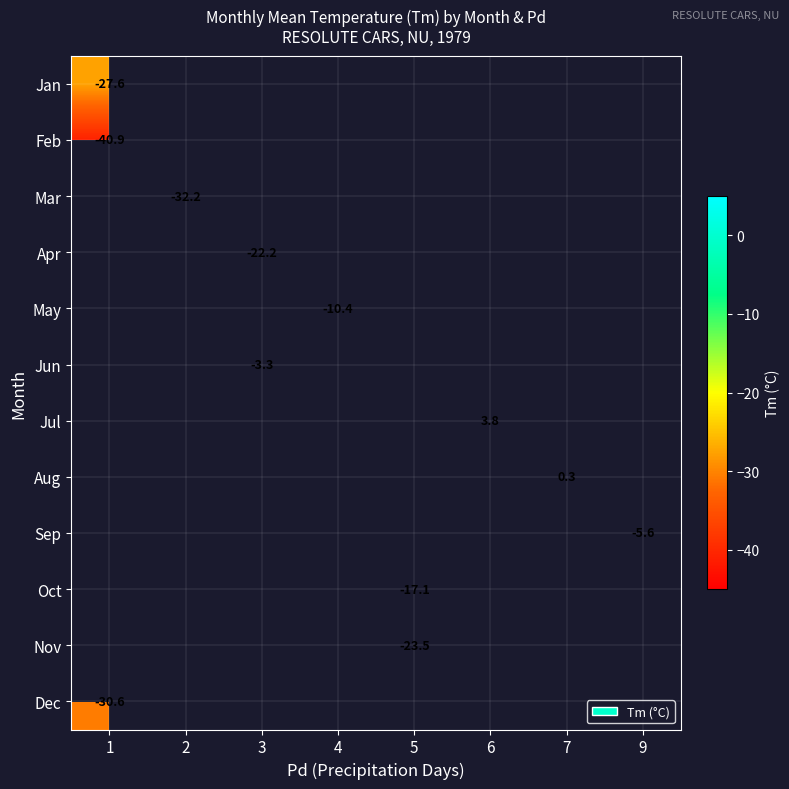

Count the number of data series in this chart.

12